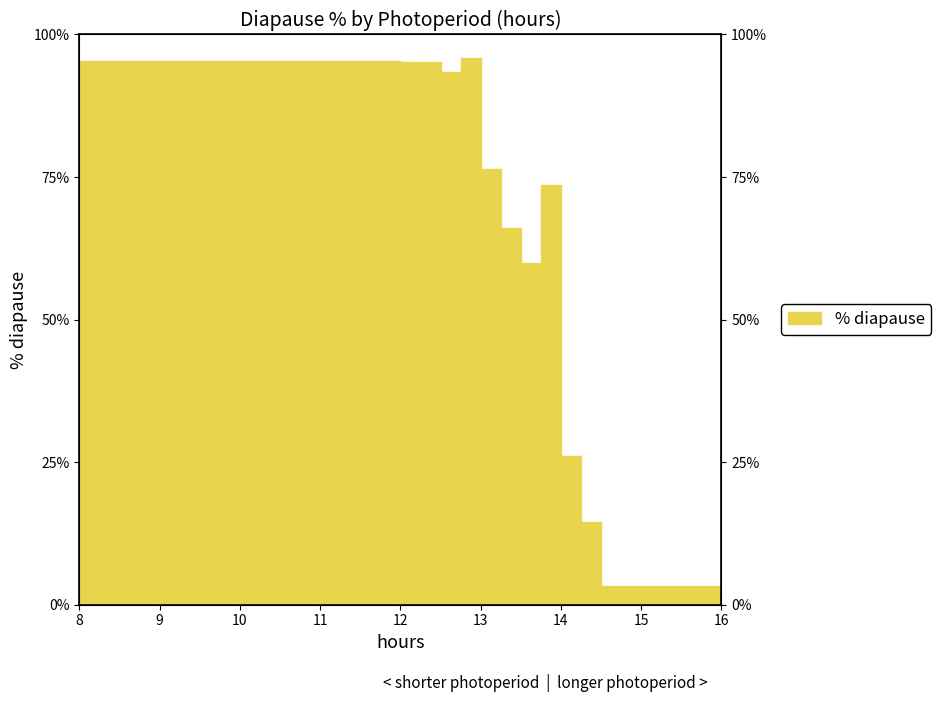

Reading left to right, extract all data points from this chart.

8.0=95.4	12.0=95.1	12.5=93.4	12.75=95.8	13.0=76.5	13.25=66.1	13.5=59.9	13.75=73.5	14.0=26.1	14.25=14.6	14.5=3.2	16.0=2.5